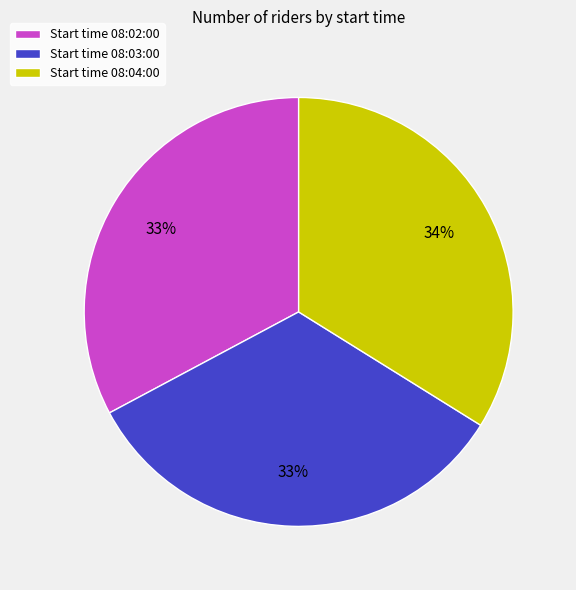

To the nearest percent, what percentage of the pie is Start time 08:02:00?

33%